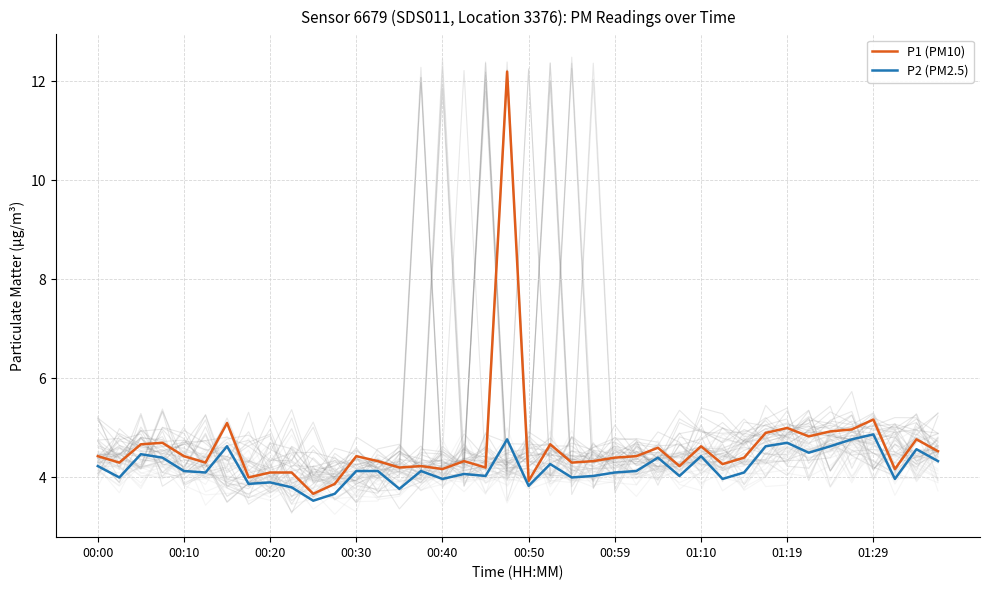

True or false: P2 (PM2.5) has a value of 6.1 at 13.

False